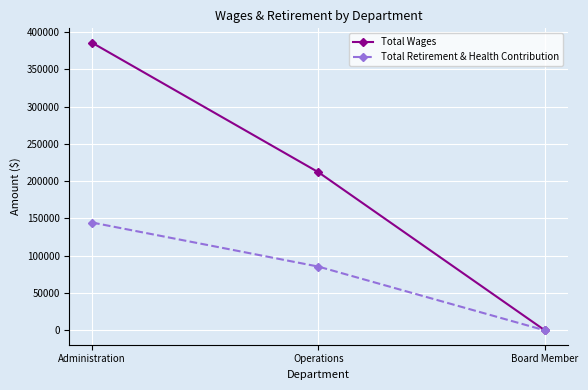

Rank the series by their average value, from lowest to highest.

Total Retirement & Health Contribution, Total Wages